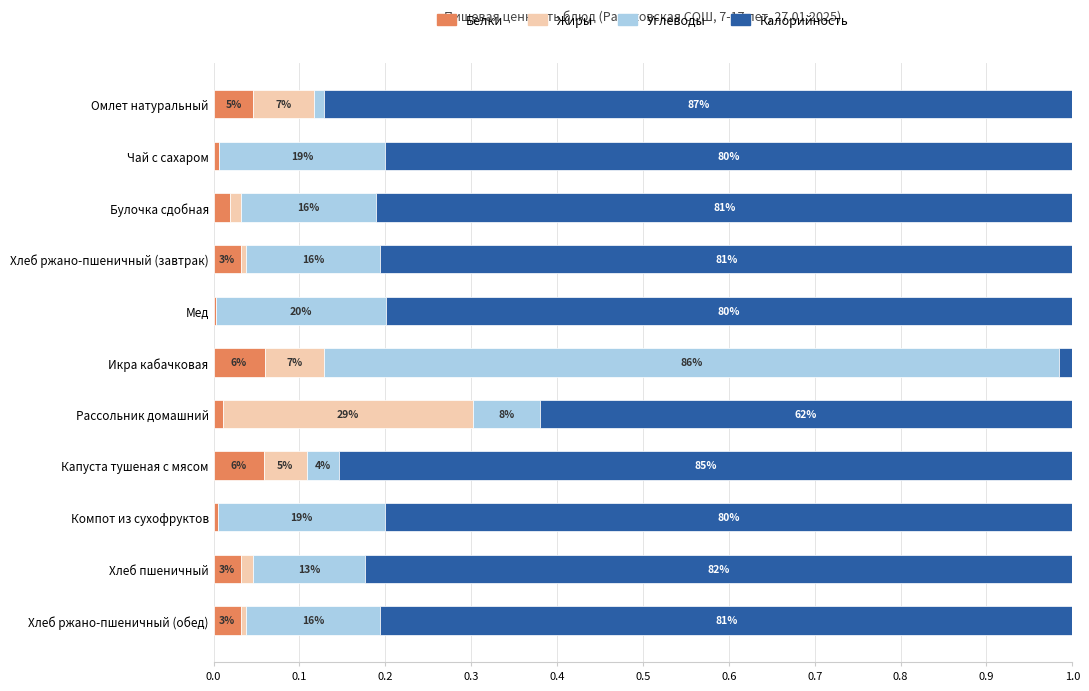

Which series has the largest total across all categories?

Калорийность